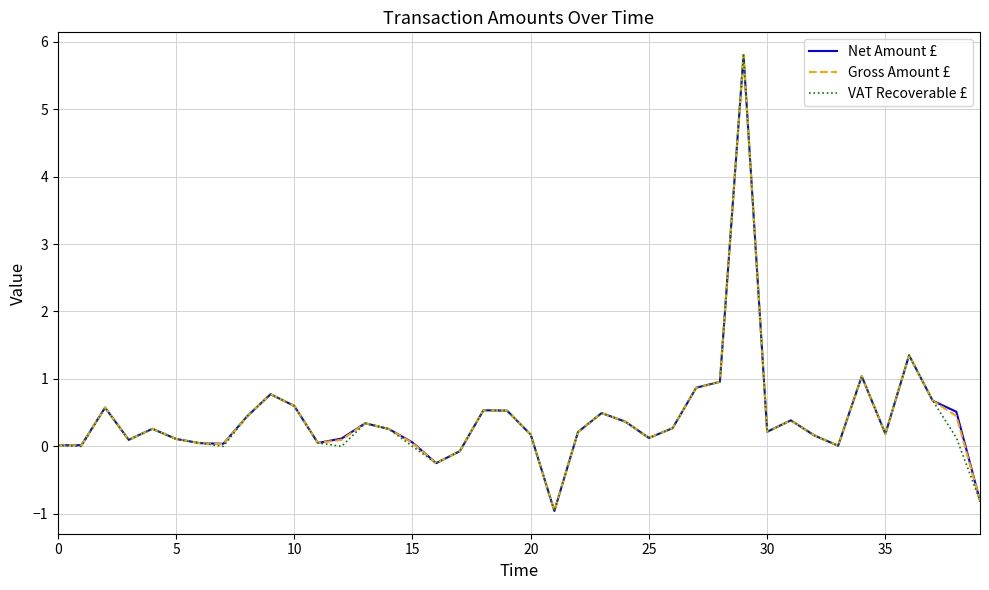

Which series has the largest range (max minus min)?

Net Amount £